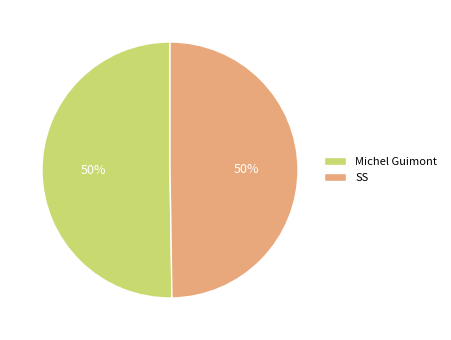

Is it true that SS is 44% of the pie?

False